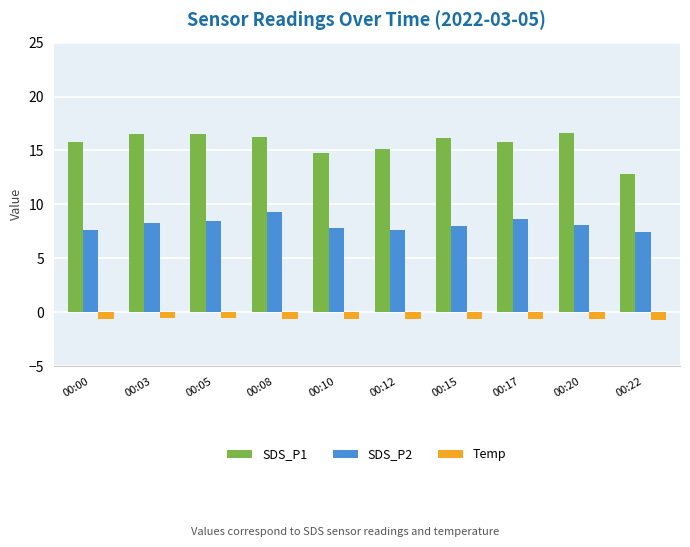

Rank the series by their maximum value, from highest to lowest.

SDS_P1, SDS_P2, Temp